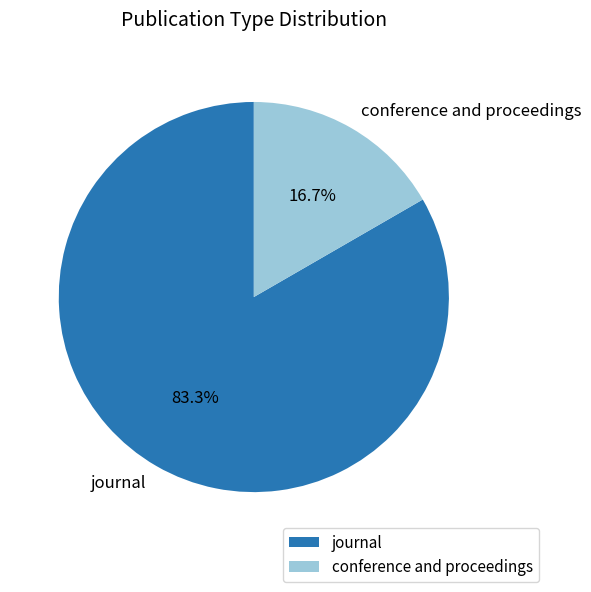

What is the total percentage of conference and proceedings and journal?

100.0%